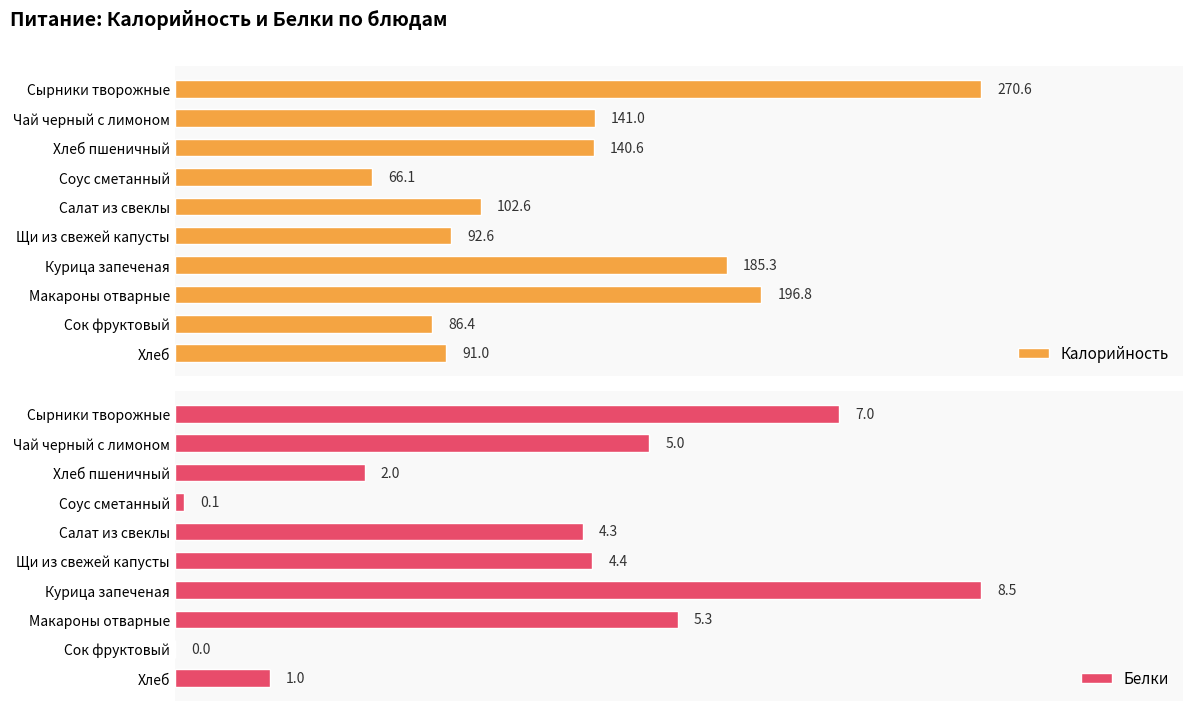

What is the difference between the second highest and minimum values in the Белки series?

7.0